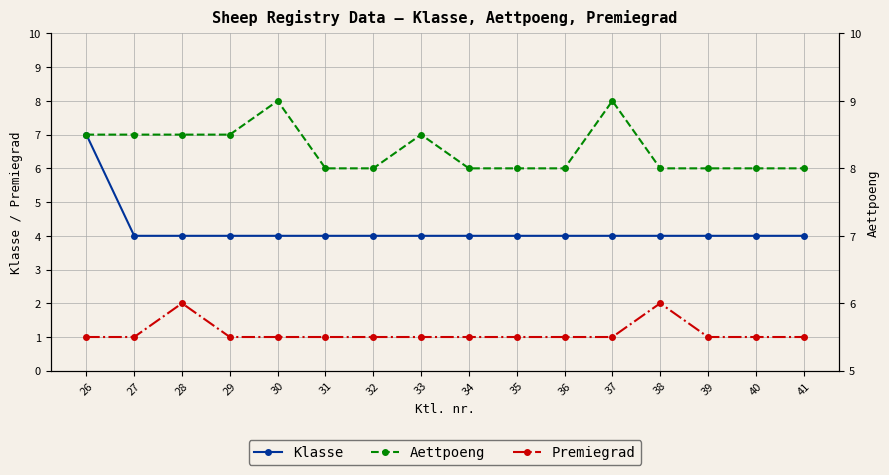

Is this an area chart (filled region under the line)?

No